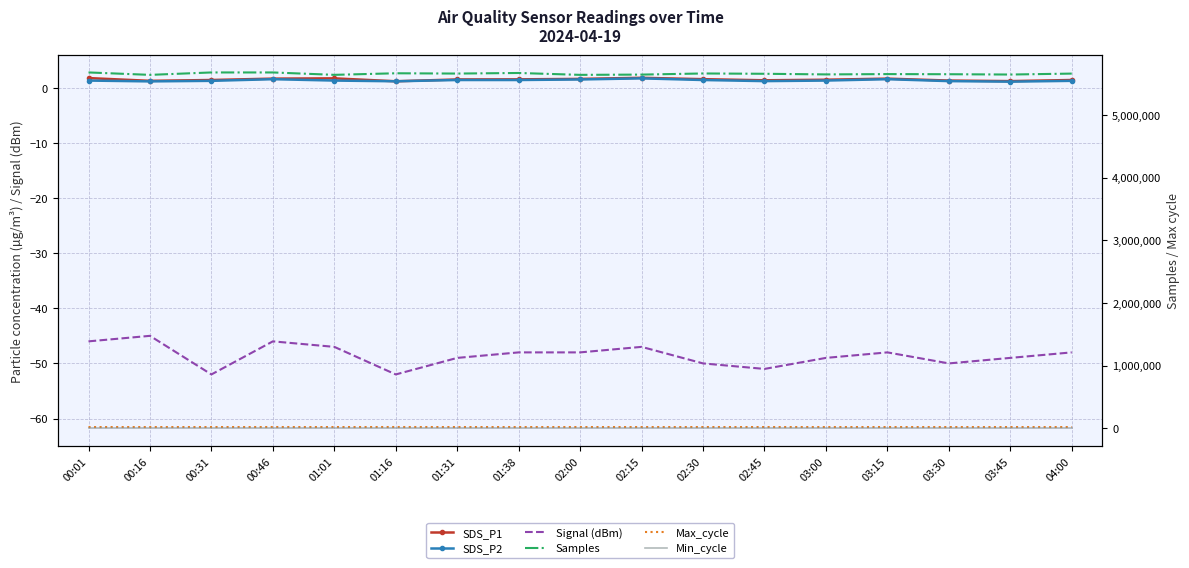

What is the value of the SDS_P1 point at the 17th from the left?

1.4